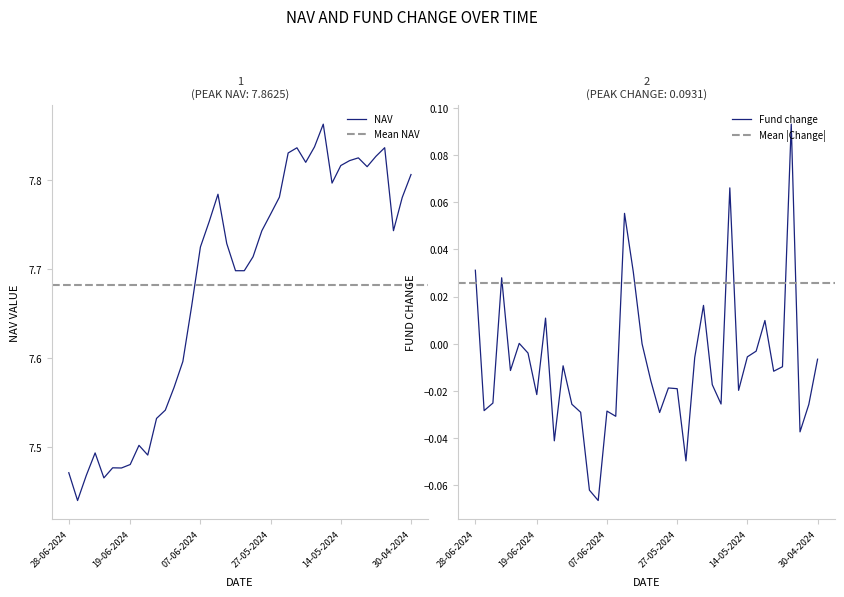

What is the approximate value of NAV at 4?

7.5